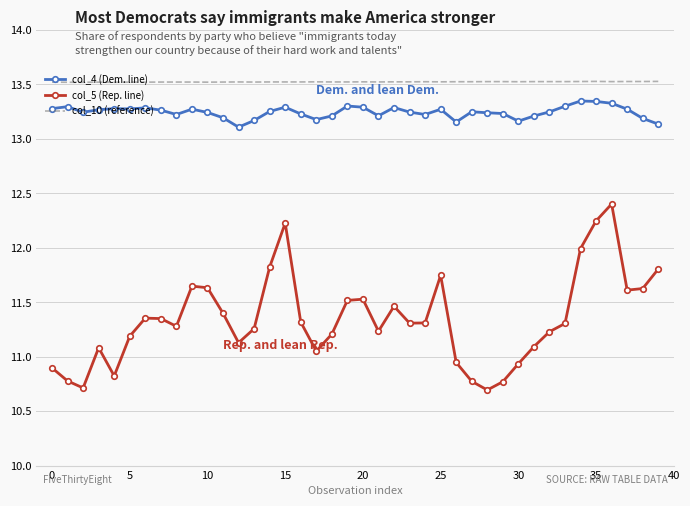

Which series has the largest range (max minus min)?

col_5 (Rep. line)